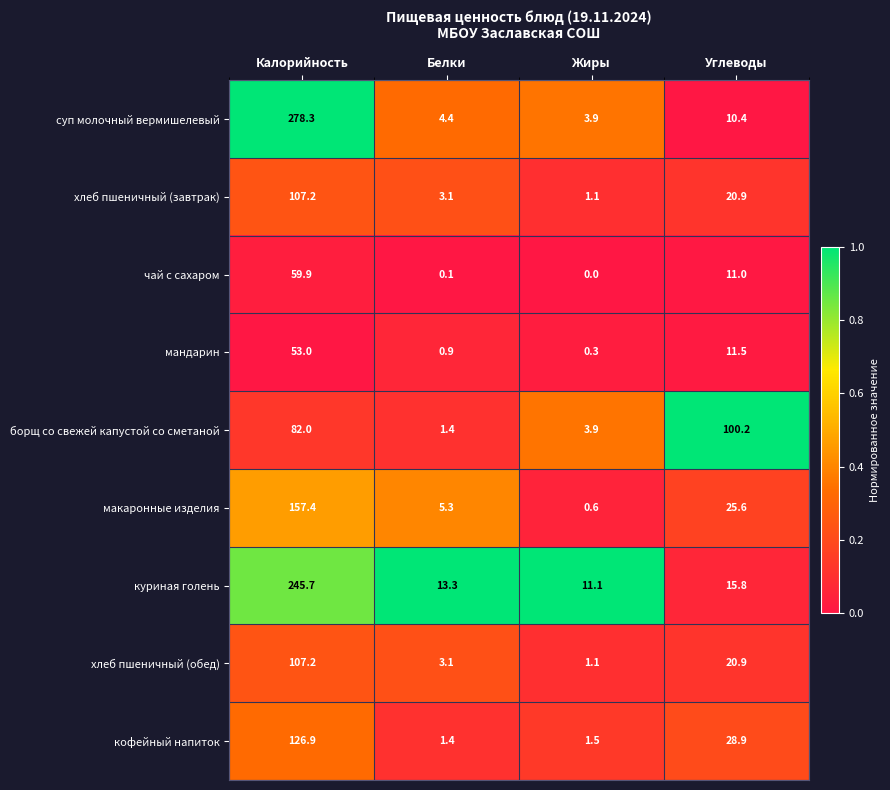

True or false: борщ со свежей капустой со сметаной has a value of 140.7 at Калорийность.

False